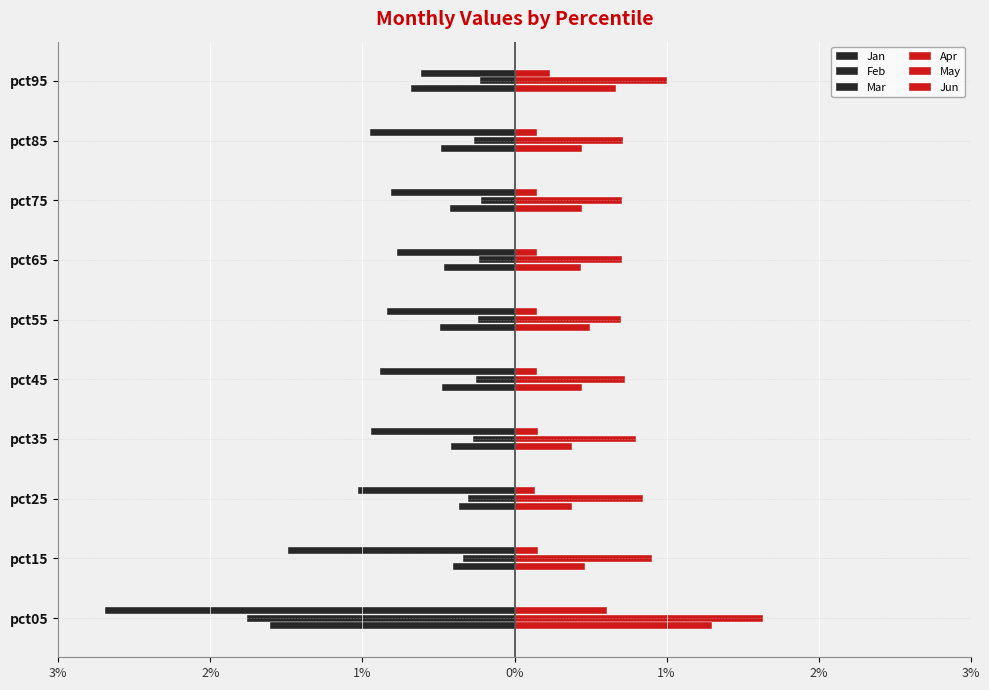

What is the difference between the maximum and minimum values in the Feb series?

1.5